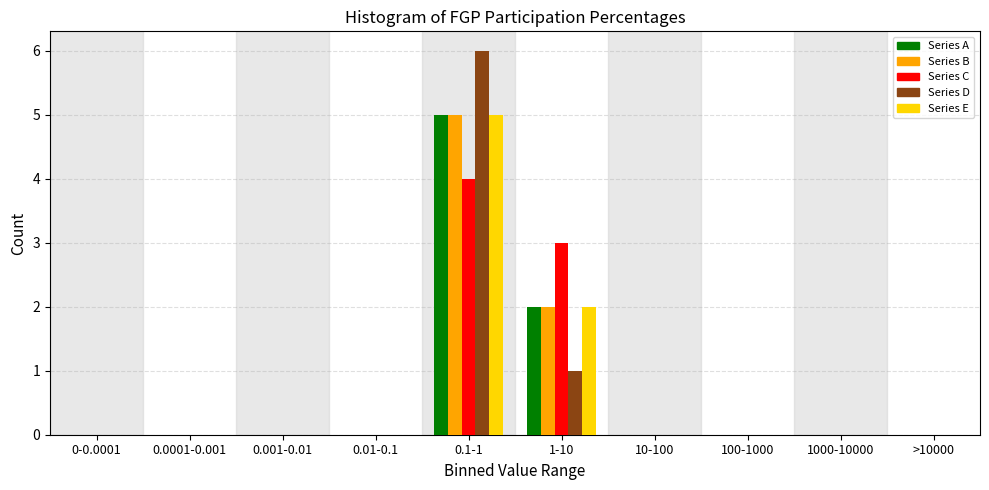

Between 0.01-0.1 and 0.1-1, which series saw the biggest shift?

Series D